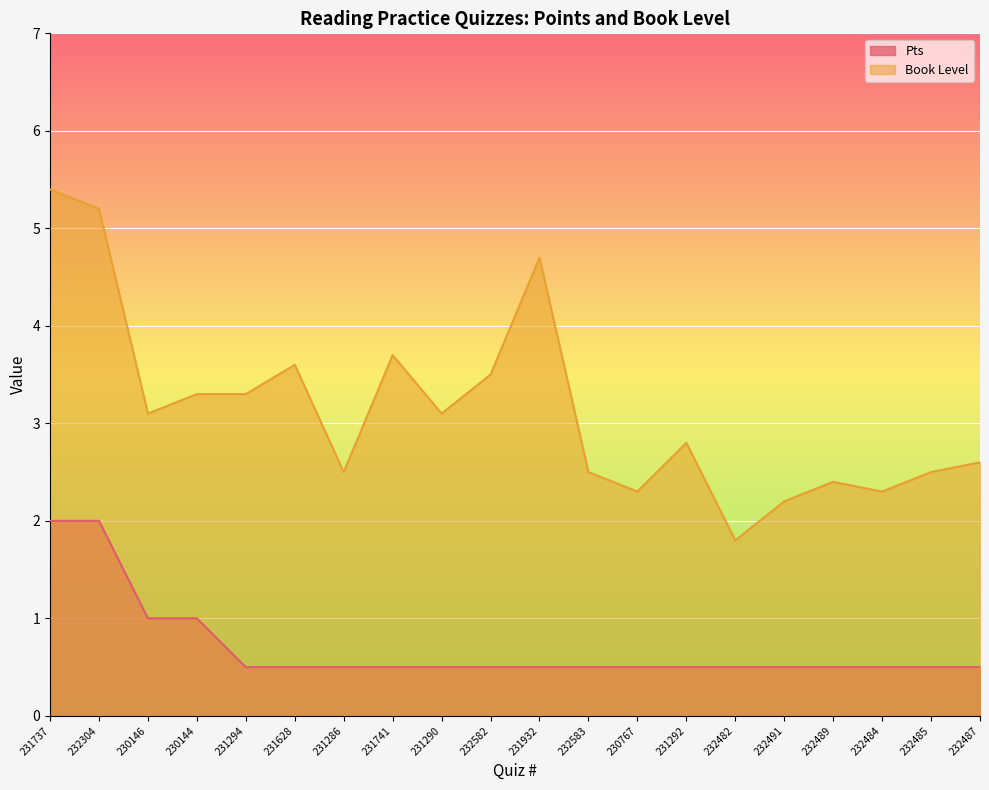

What are all the series names shown in the legend?

Pts, Book Level